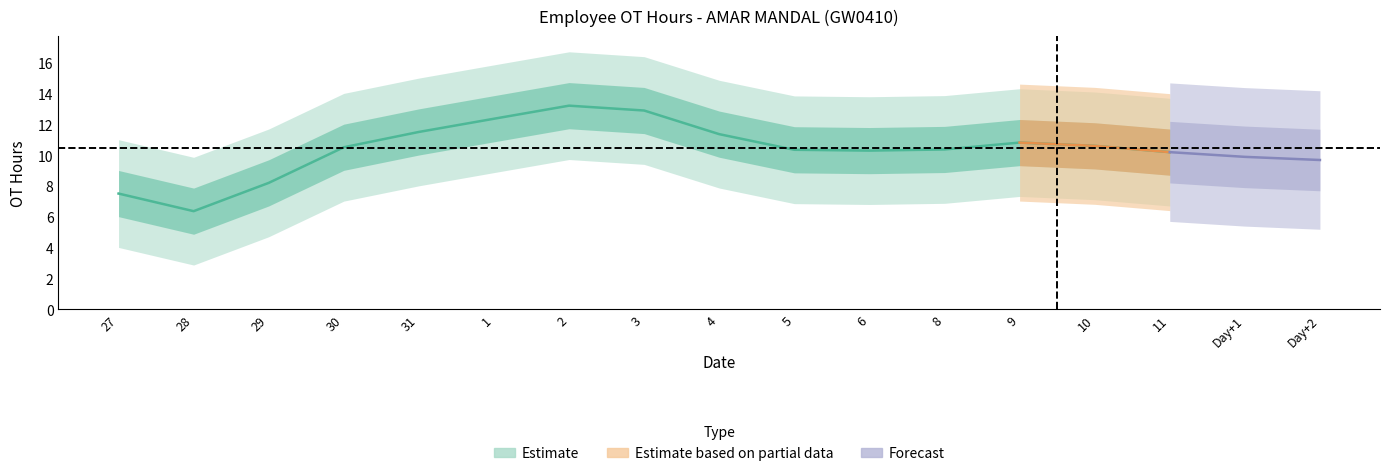

Between 28 and 27, which is larger?

27